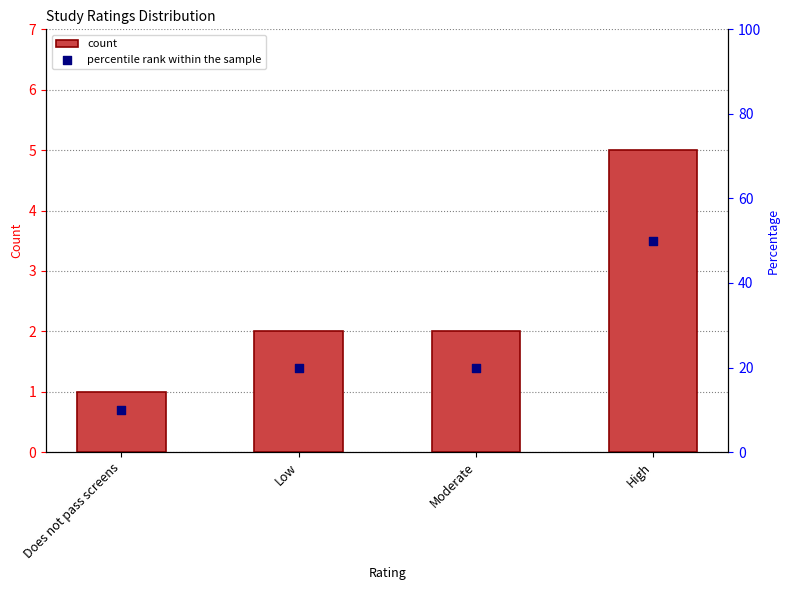

At which category is the sum across all series the highest?

High